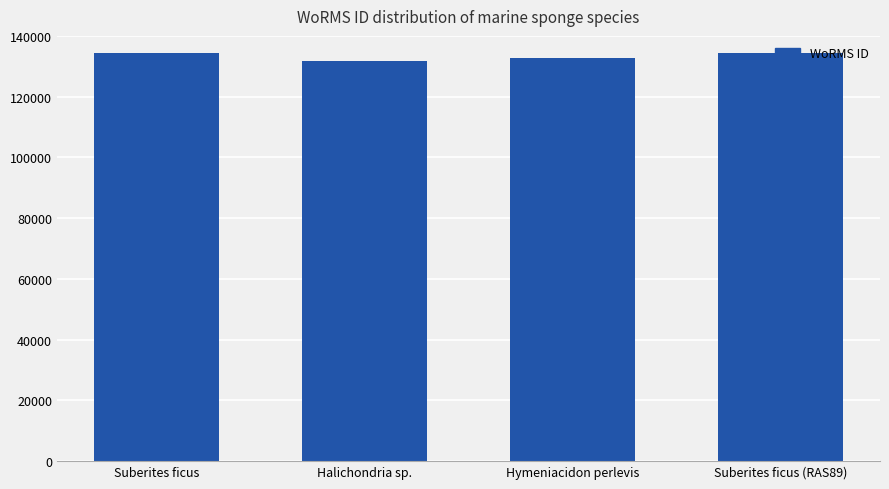

How many values are between 132663 and 134285?

3